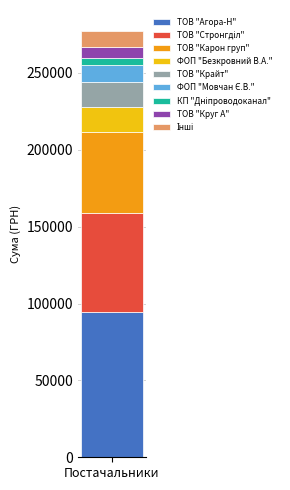

What is the highest value of the ТОВ "Агора-Н" series?

94390.8